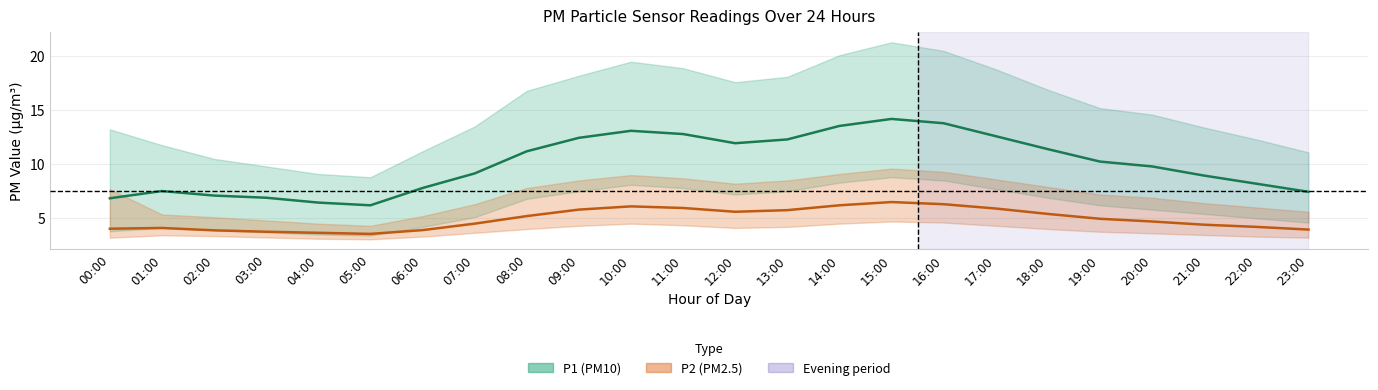

Which series has the largest total across all categories?

P1